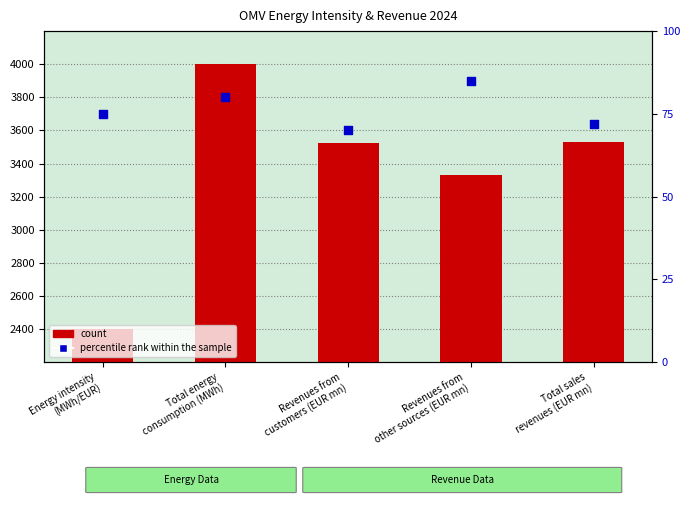

Which series has the largest Y range (max minus min)?

count